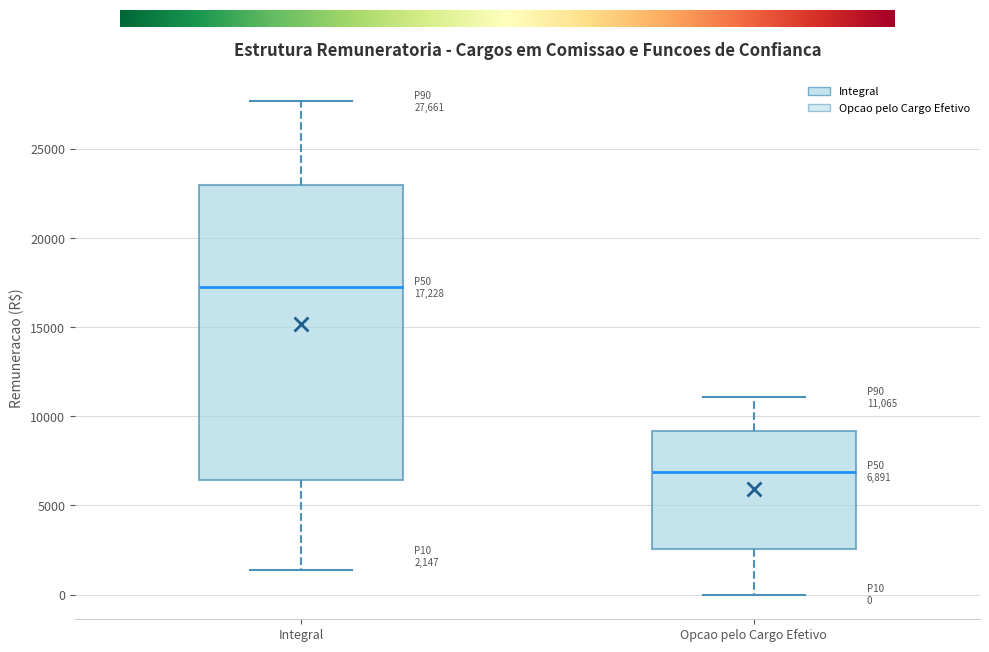

Which box has the lowest median line?

Opcao pelo Cargo Efetivo